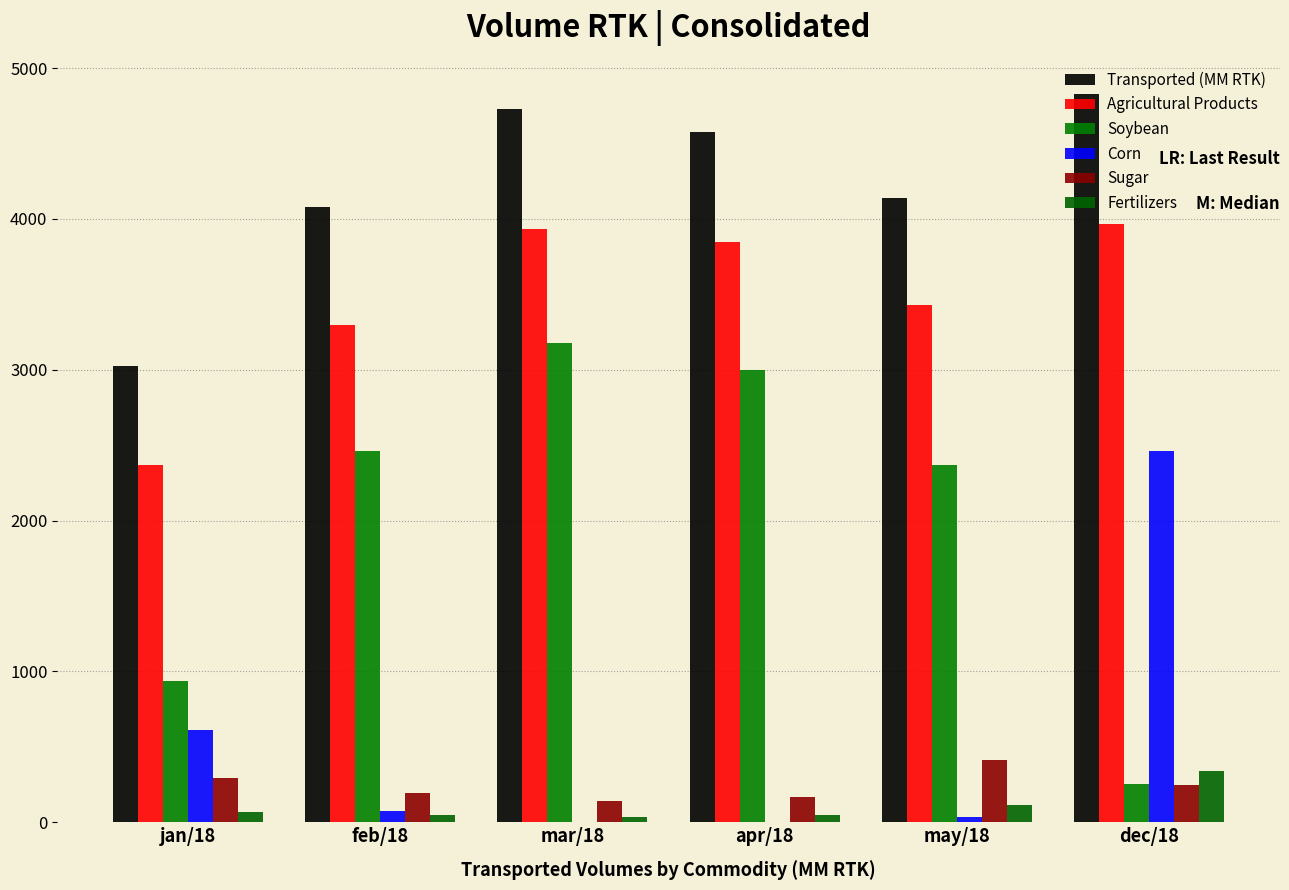

How many data points in Soybean are above 2459?

3